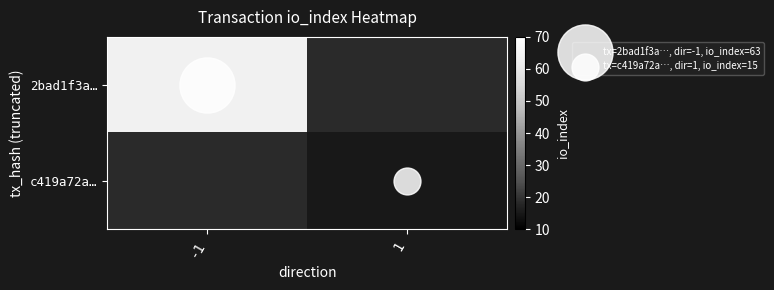

What is the highest value of the 2bad1f3a… series?

63.0